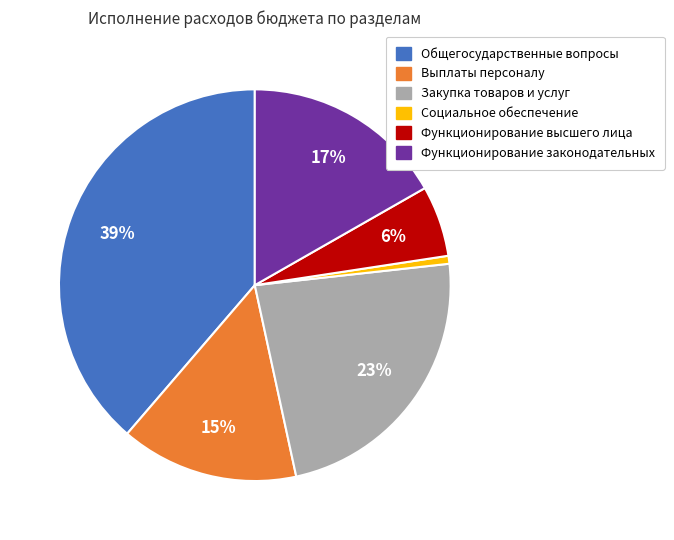

To the nearest percent, what is the average slice percentage?

17%